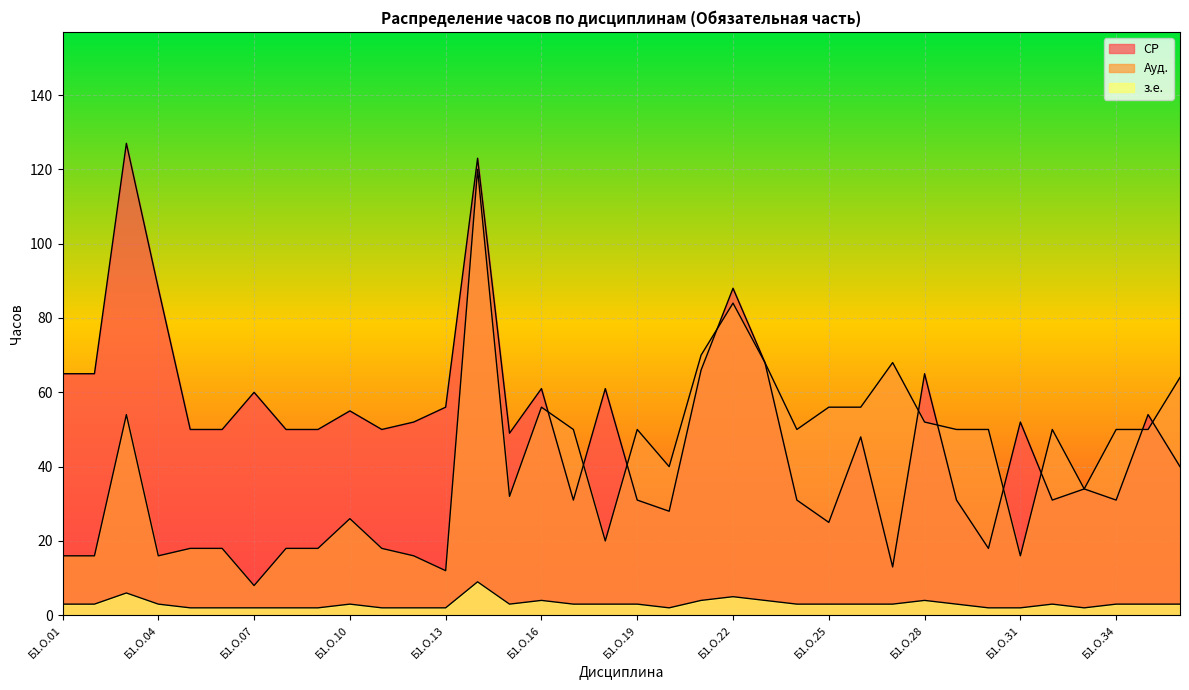

Which series has the largest total across all categories?

СР